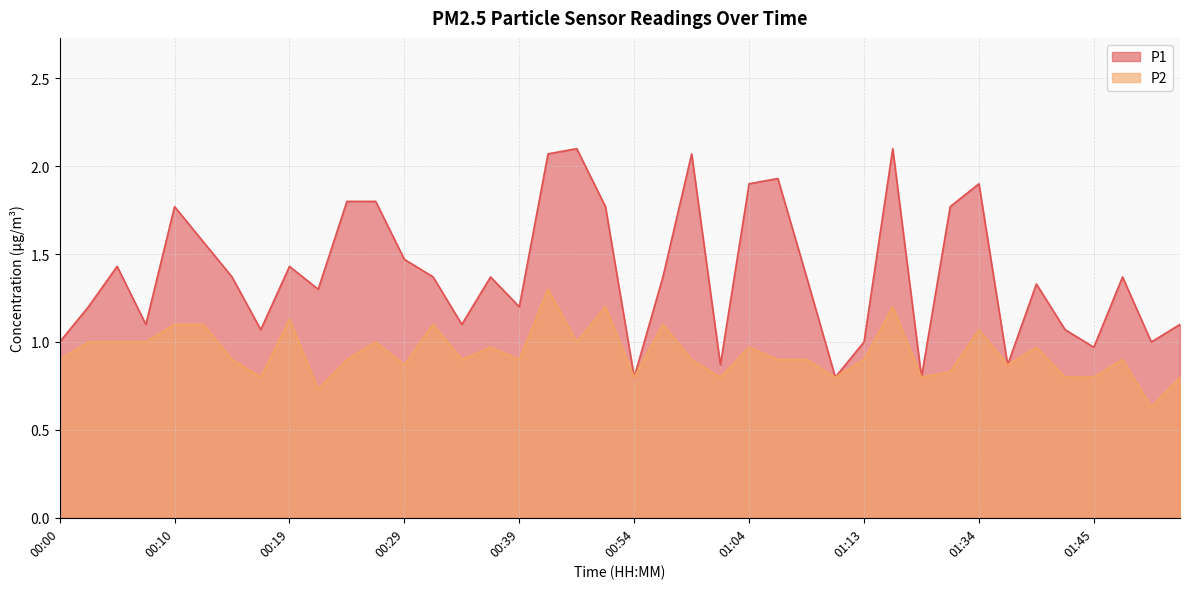

At which category does P2 reach its first local peak?

00:19